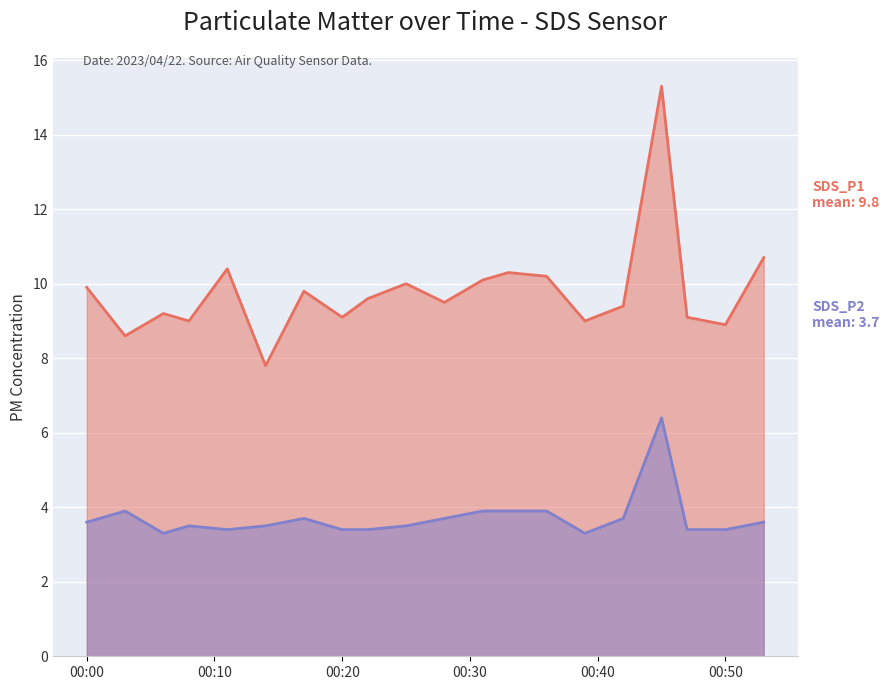

In SDS_P1, how many points are higher than both neighbors (excluding endpoints)?

6